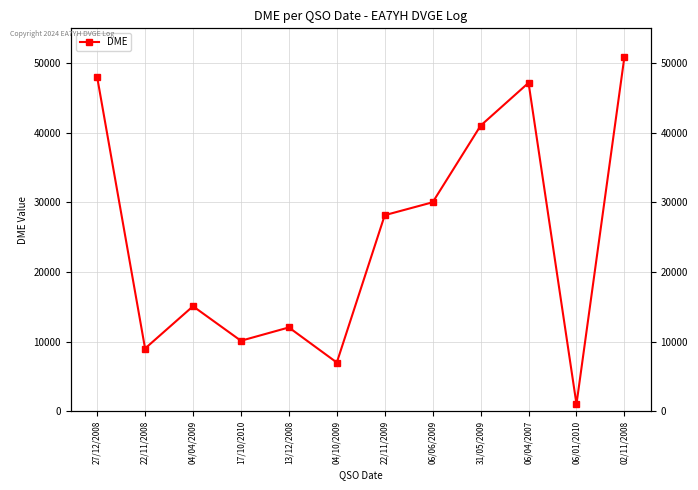

Reading left to right, extract all data points from this chart.

27/12/2008=48012	22/11/2008=9024	04/04/2009=15092	17/10/2010=10136	13/12/2008=12048	04/10/2009=7011	22/11/2009=28169	06/06/2009=30024	31/05/2009=41024	06/04/2007=47177	06/01/2010=1036	02/11/2008=50903